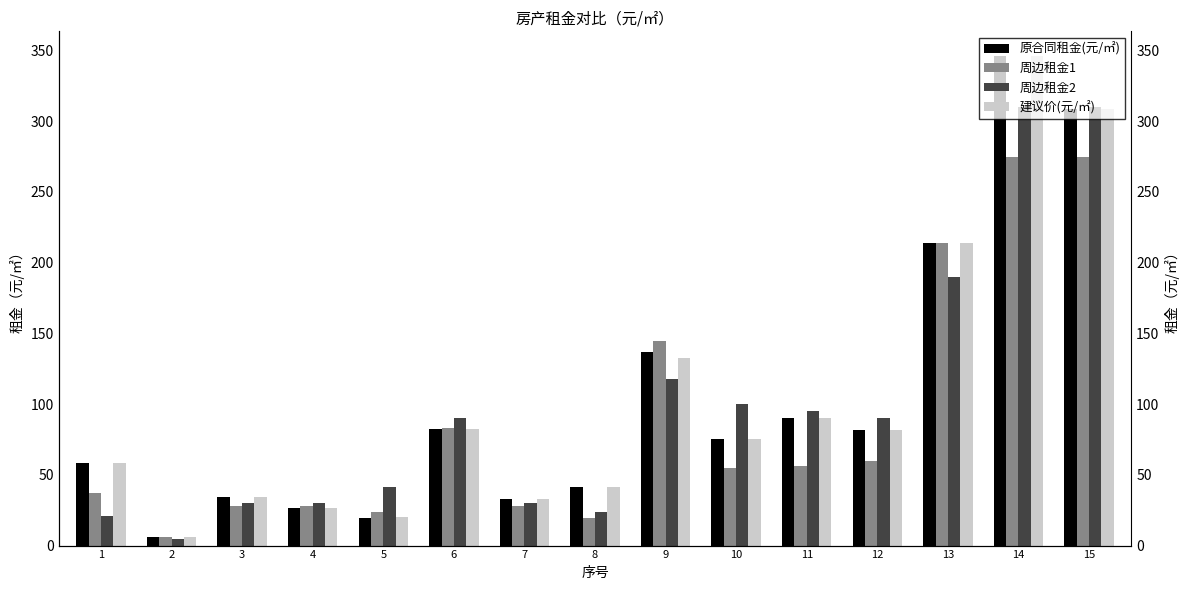

Is the value of 周边租金1 at 14 greater than the value of 周边租金2 at 13?

Yes